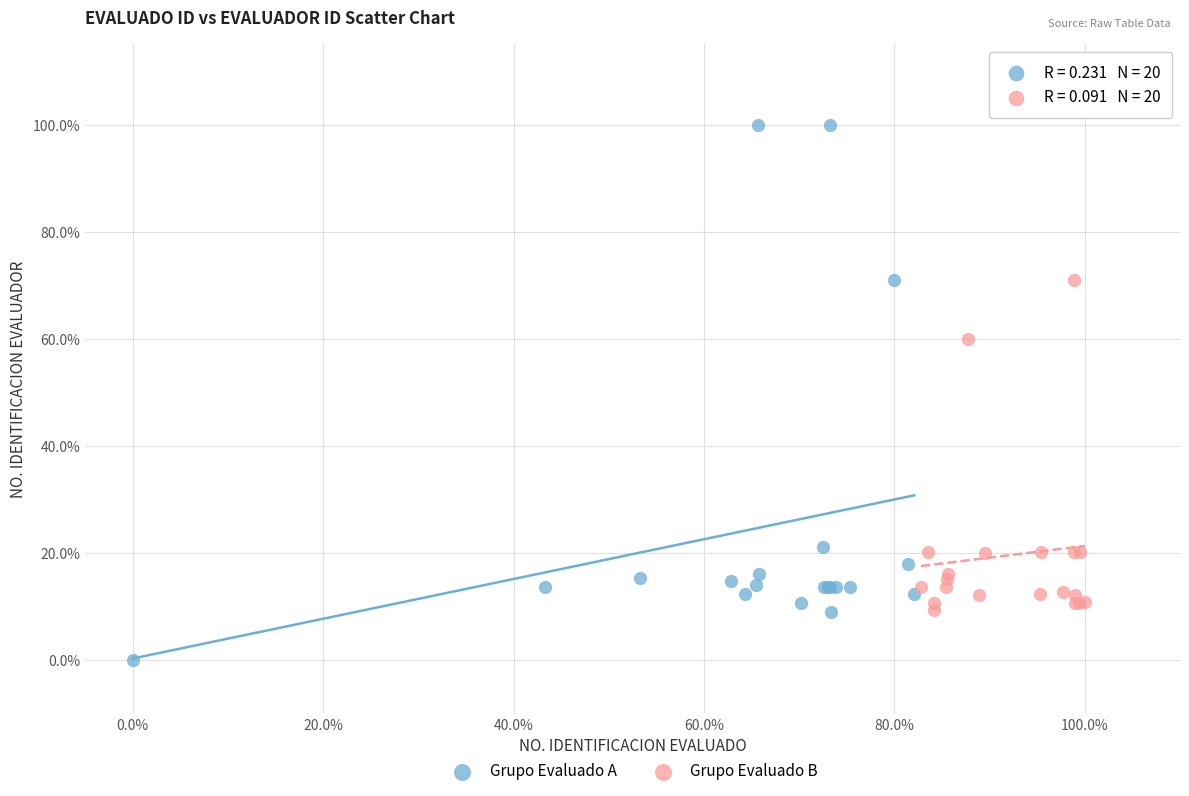

Which series contains the lowest Y value?

Grupo Evaluado A